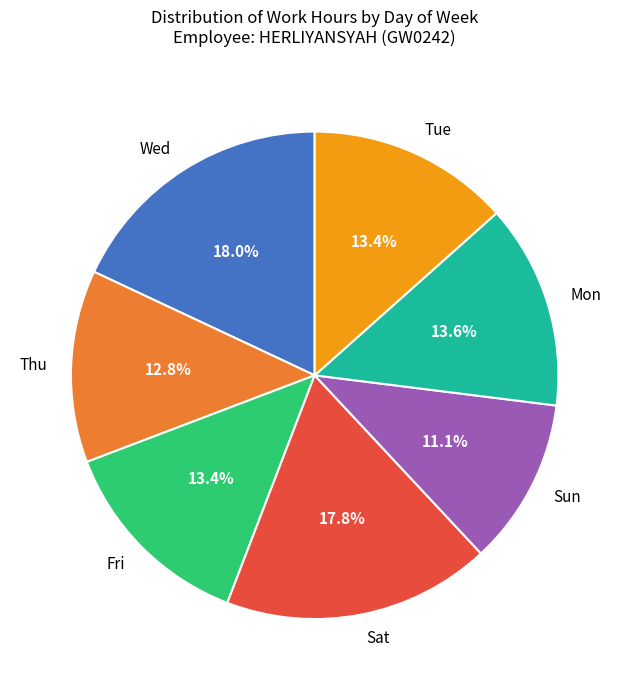

What is the ratio of the value at Wed to the value at Tue?

1.3